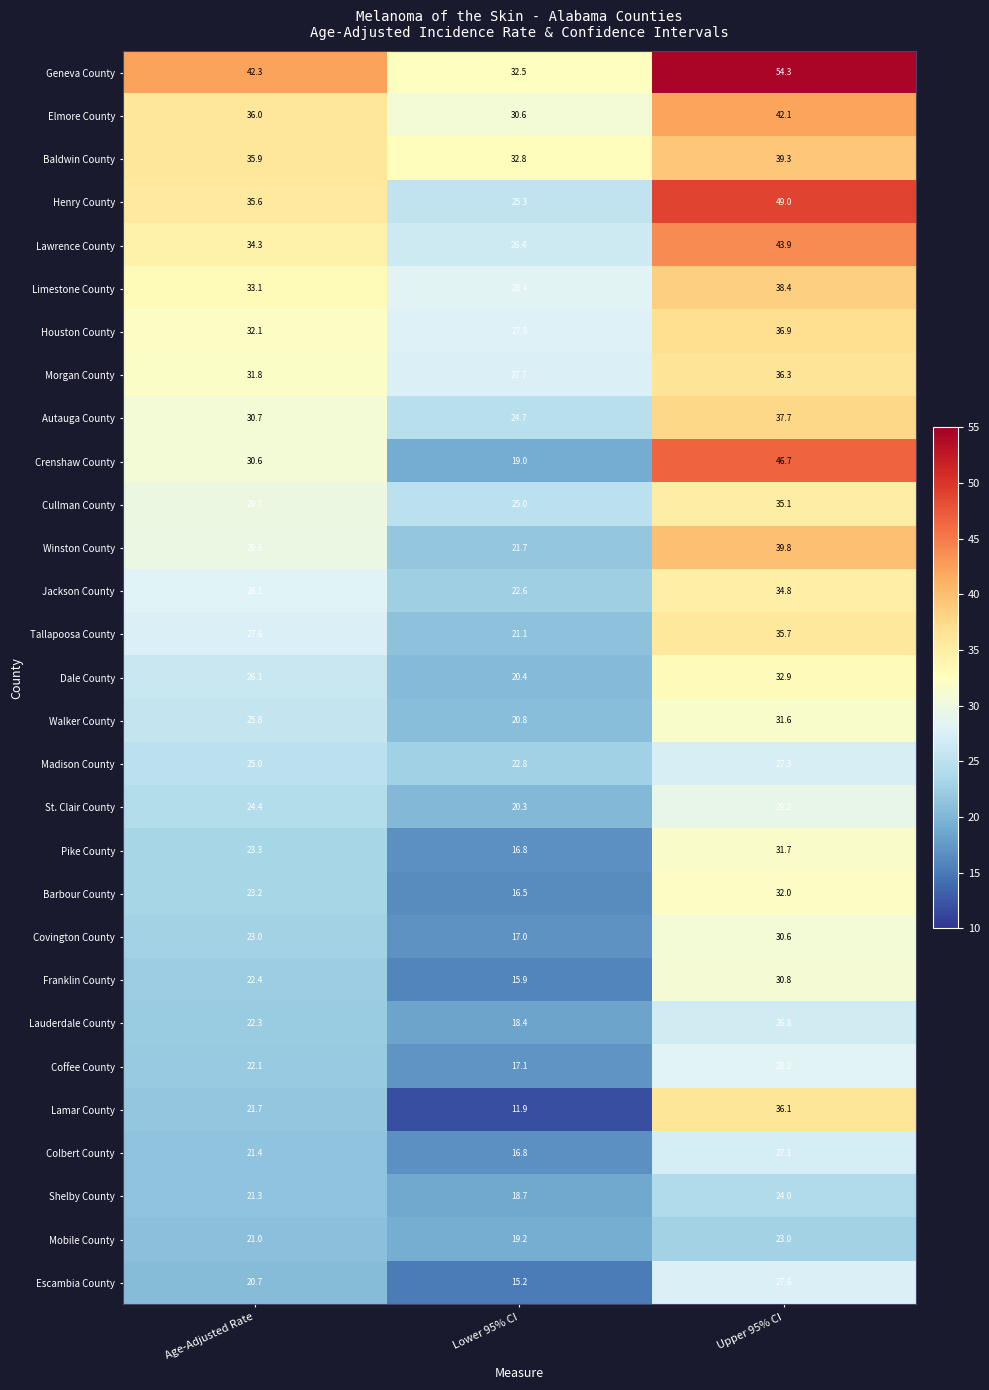

At which category does the chart reach its minimum across all series?

Lower 95% CI